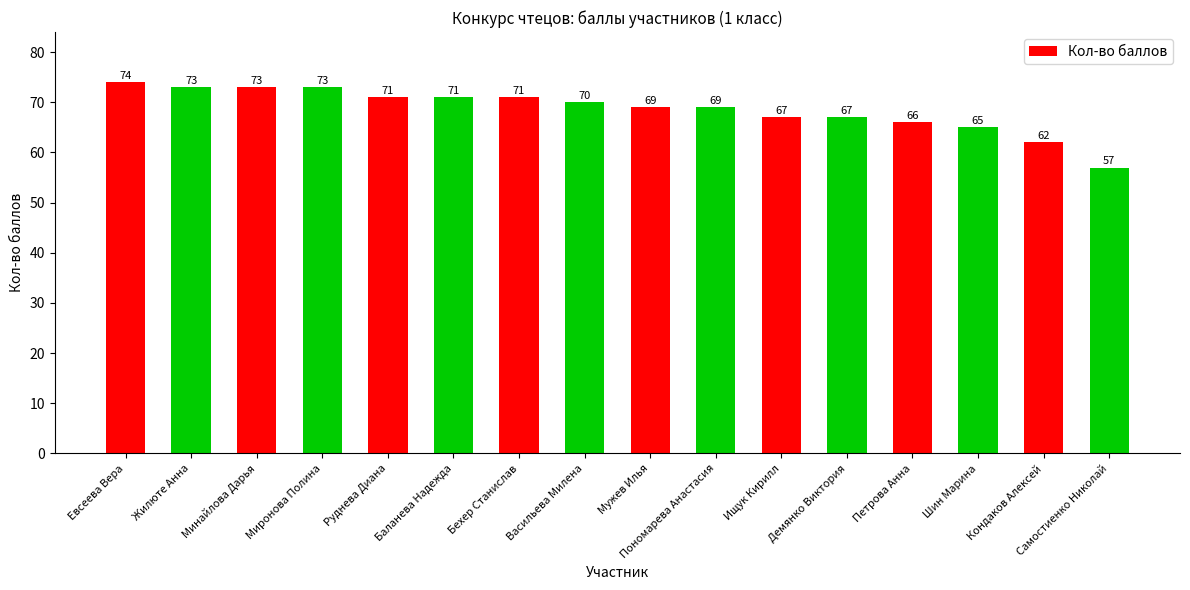

At which category does the chart reach its peak across all series?

Евсеева Вера